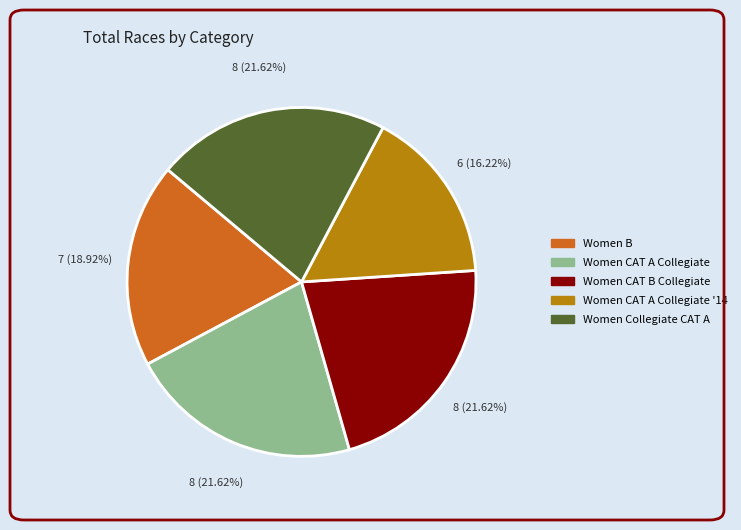

Is there any slice that represents more than half of the pie?

No